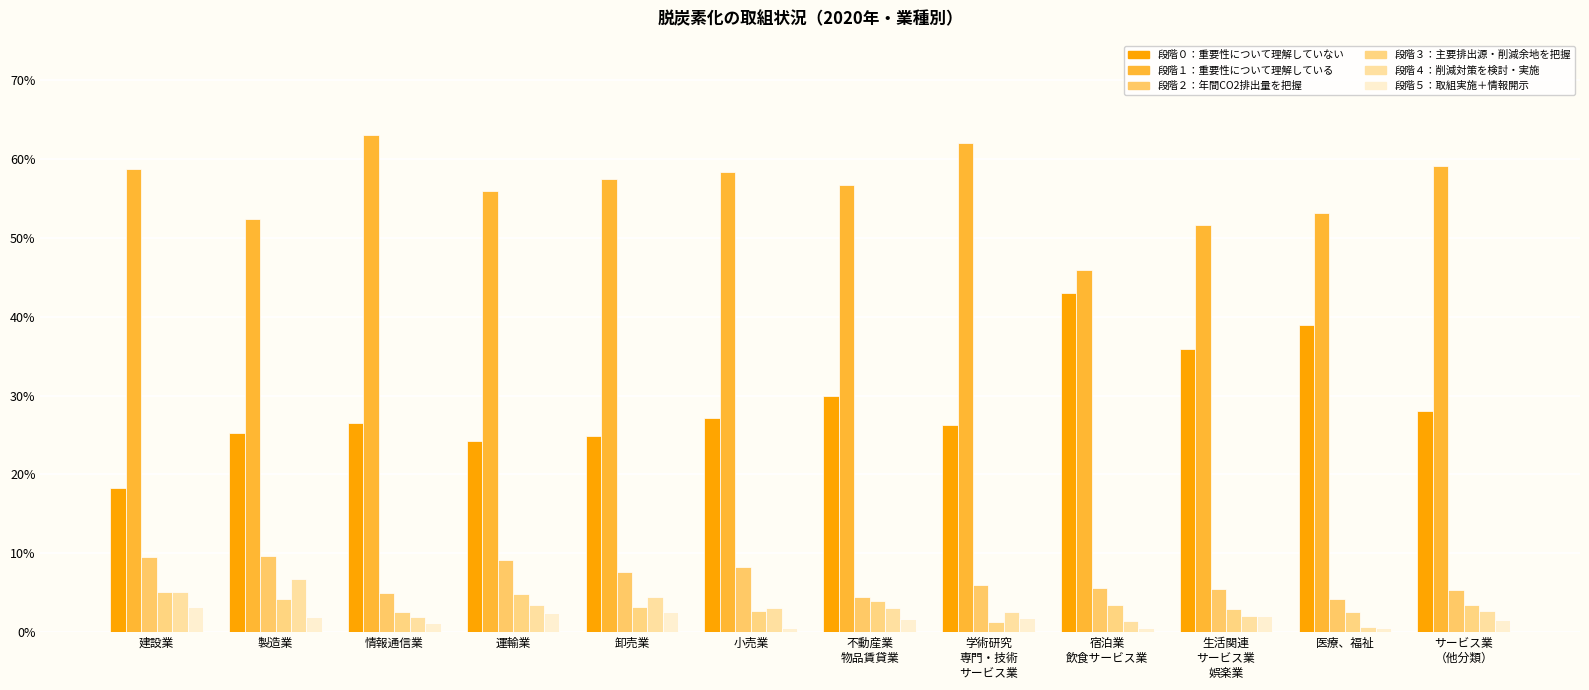

What is the total value across all series at 宿泊業
飲食サービス業?

1.0